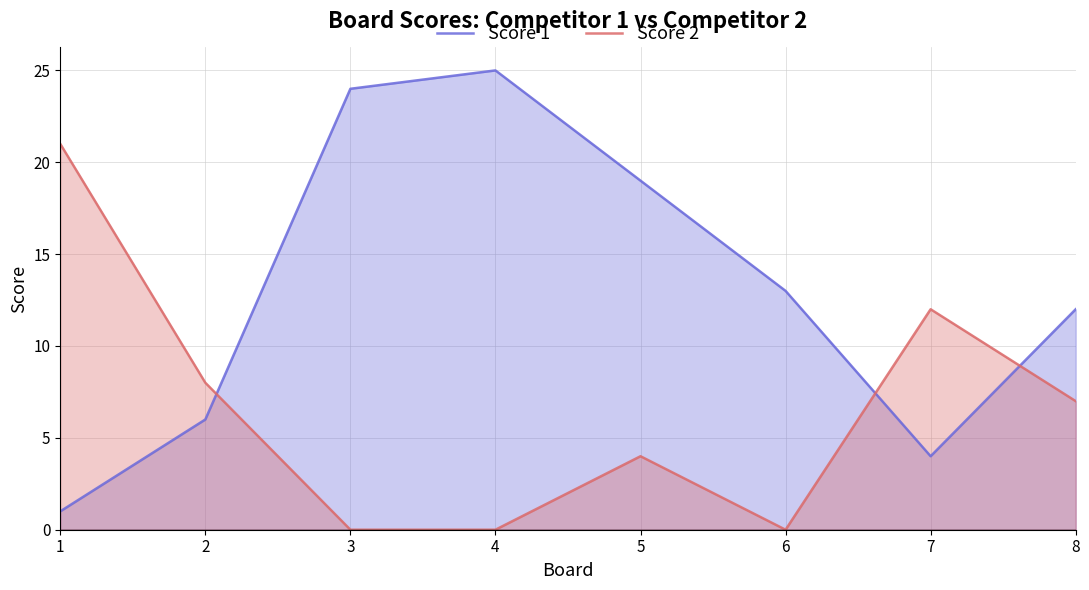

What is the sum of all Score 2 values?

52